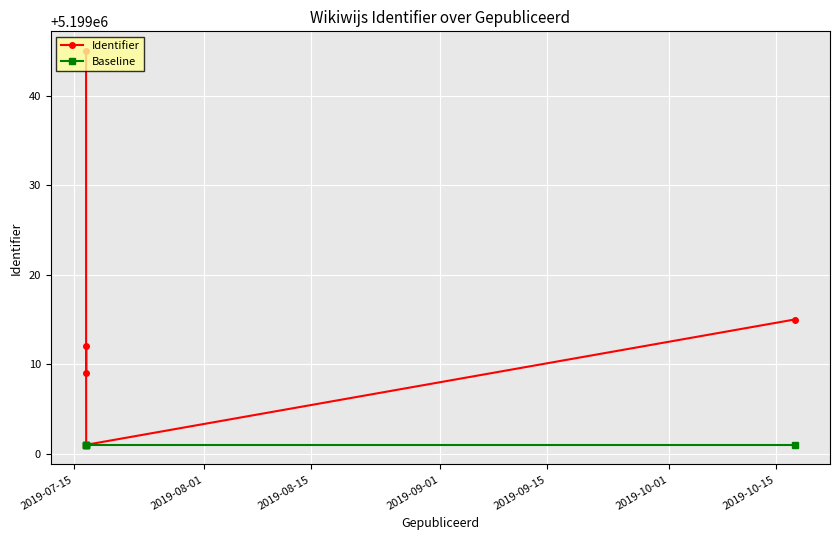

True or false: Identifier and Baseline intersect in this chart.

False